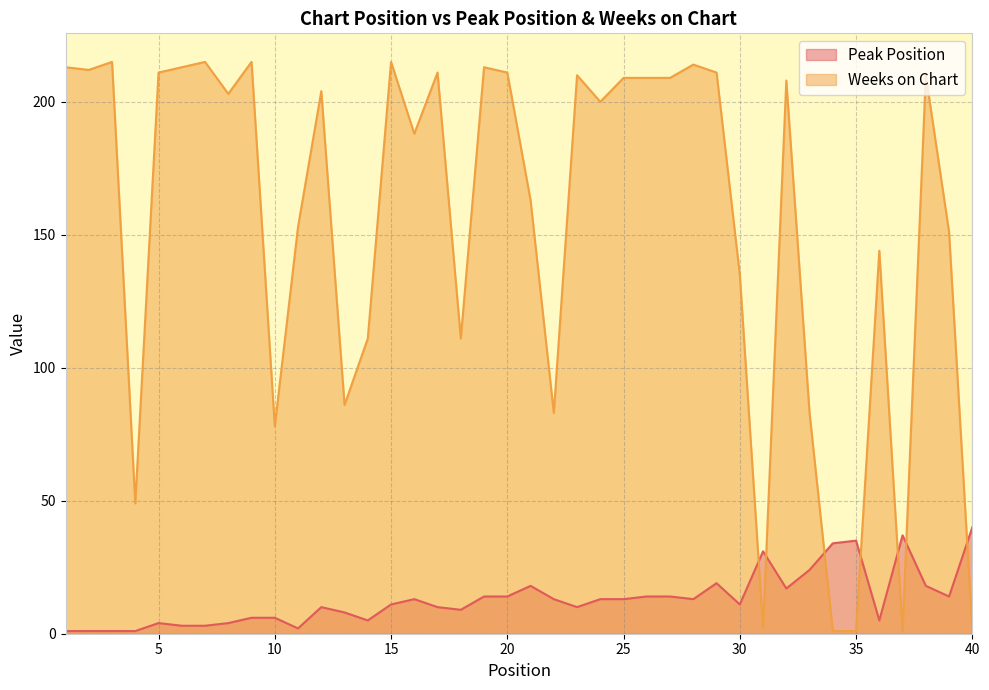

In Weeks on Chart, how many points are lower than both neighbors (excluding endpoints)?

11